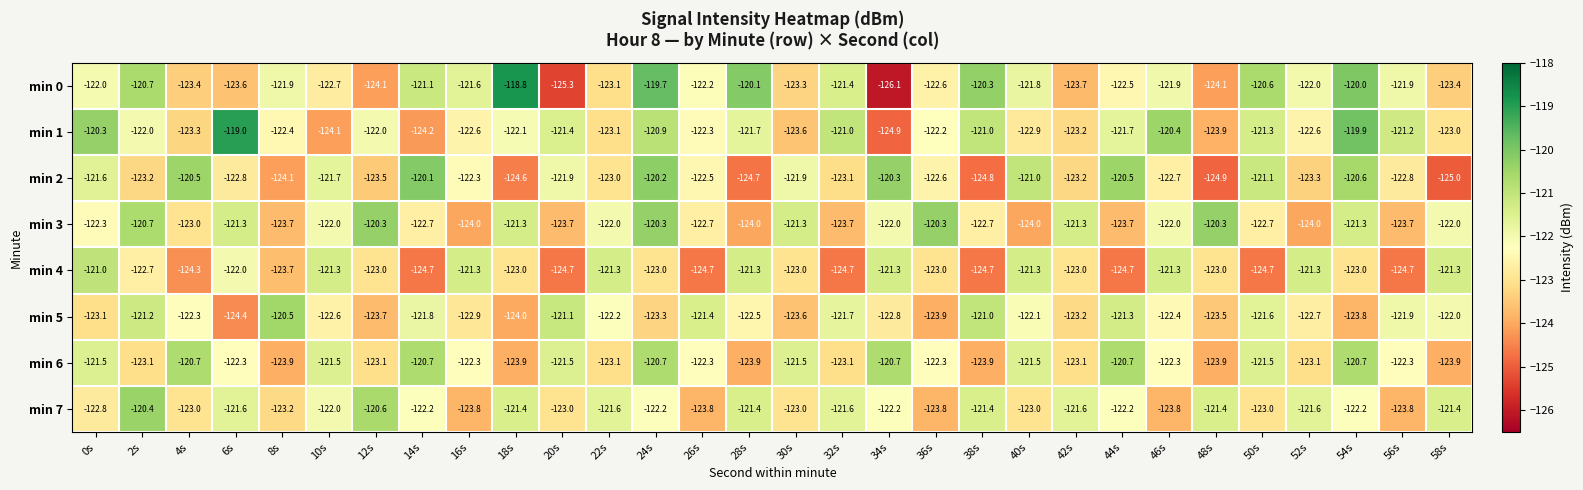

At which label is min 7 closest to -122?

10s